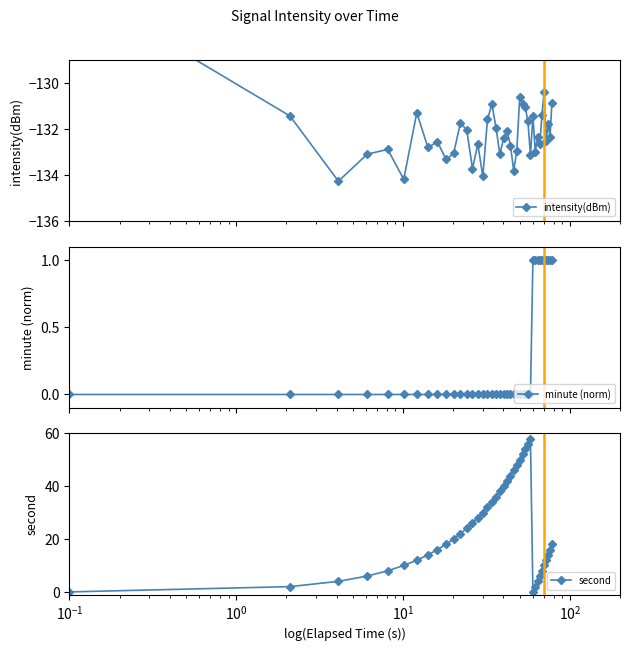

Does the chart have visible grid lines?

No